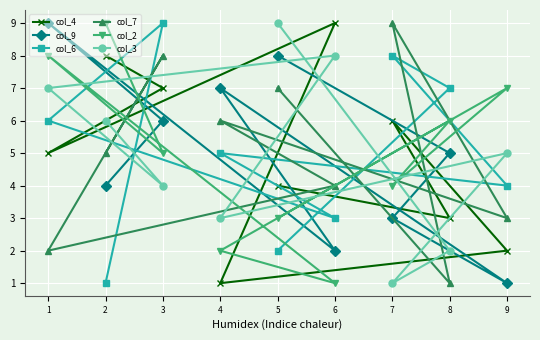

At how many categories does at least one series exceed 1?

9